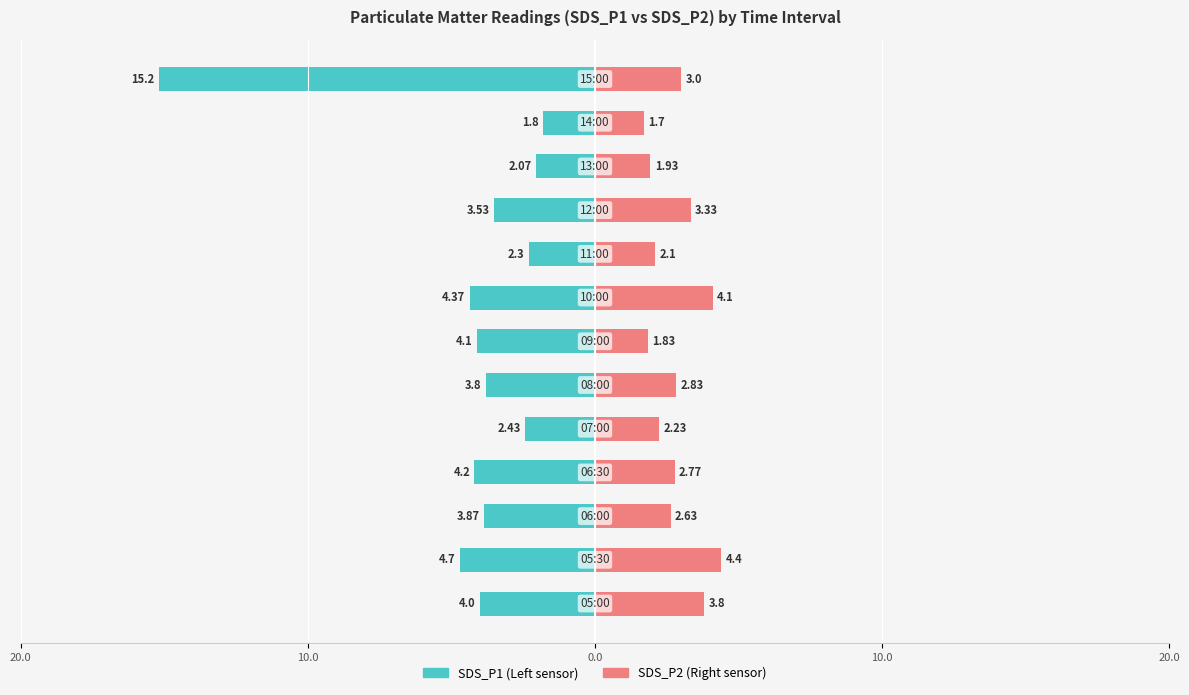

Reading left to right, transcribe all the data shown in this chart.

SDS_P1: -4.0	-4.7	-3.9	-4.2	-2.4	-3.8	-4.1	-4.4	-2.3	-3.5	-2.1	-1.8	-15.2
SDS_P2: 3.8	4.4	2.6	2.8	2.2	2.8	1.8	4.1	2.1	3.3	1.9	1.7	3.0